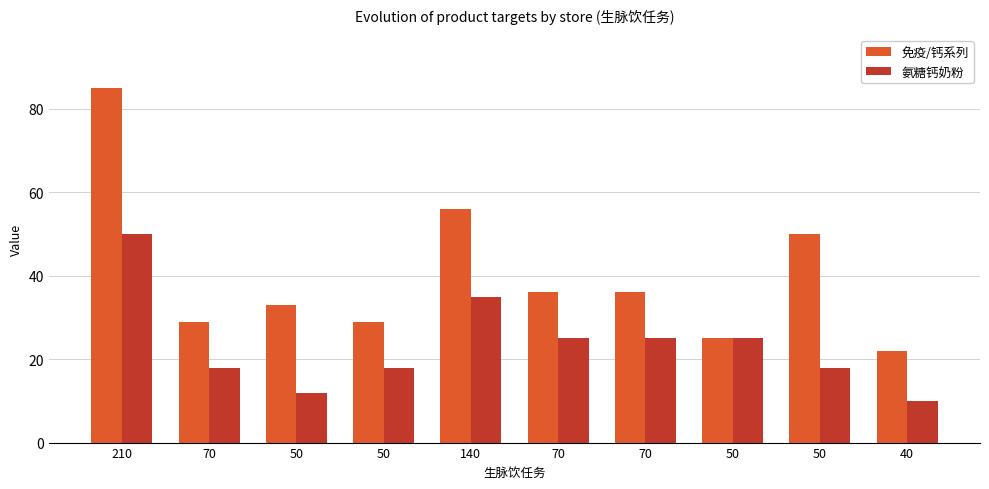

Between 70 and 70, which series saw the biggest shift?

免疫/钙系列